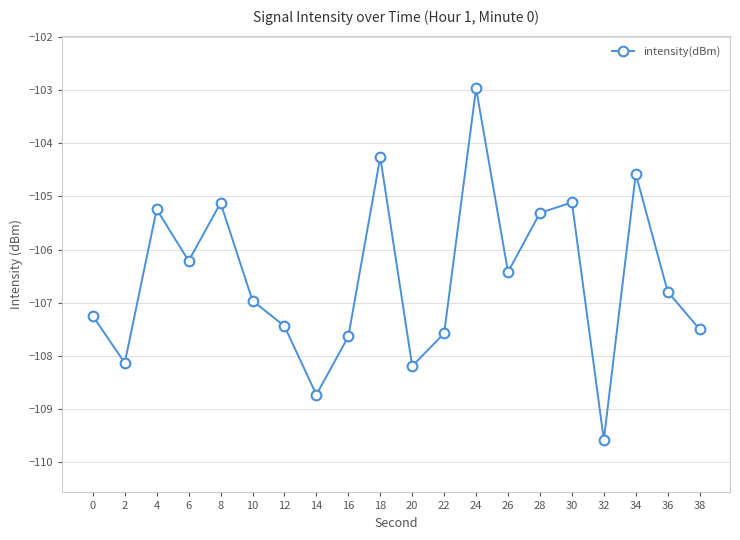

The value at 26 is -155.5. True or false?

False